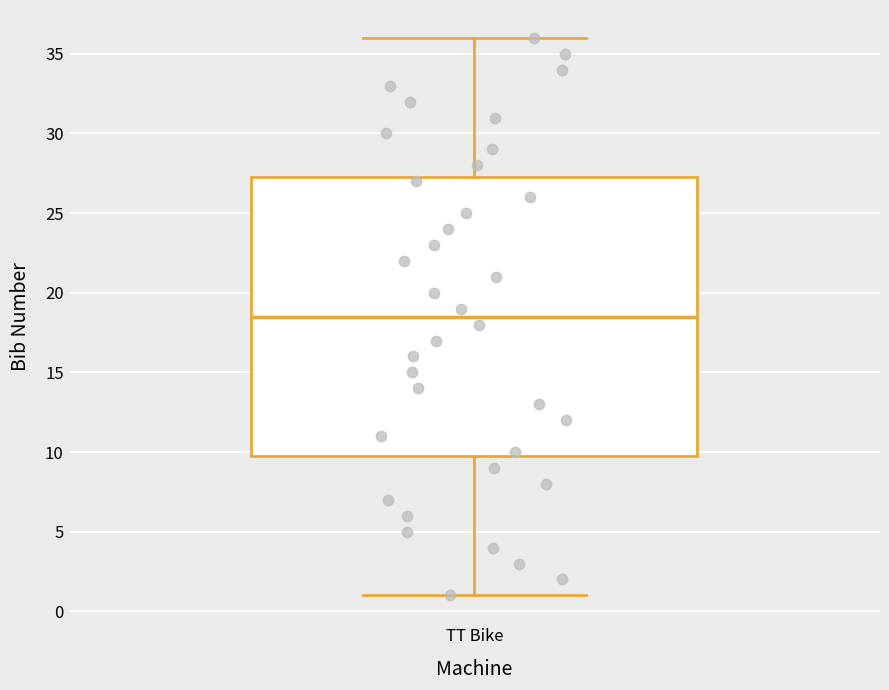

Where is the upper edge of the box for TT Bike on the y-axis? The values are not printed on the chart, so give them approximately, as read against the axis.

27.5